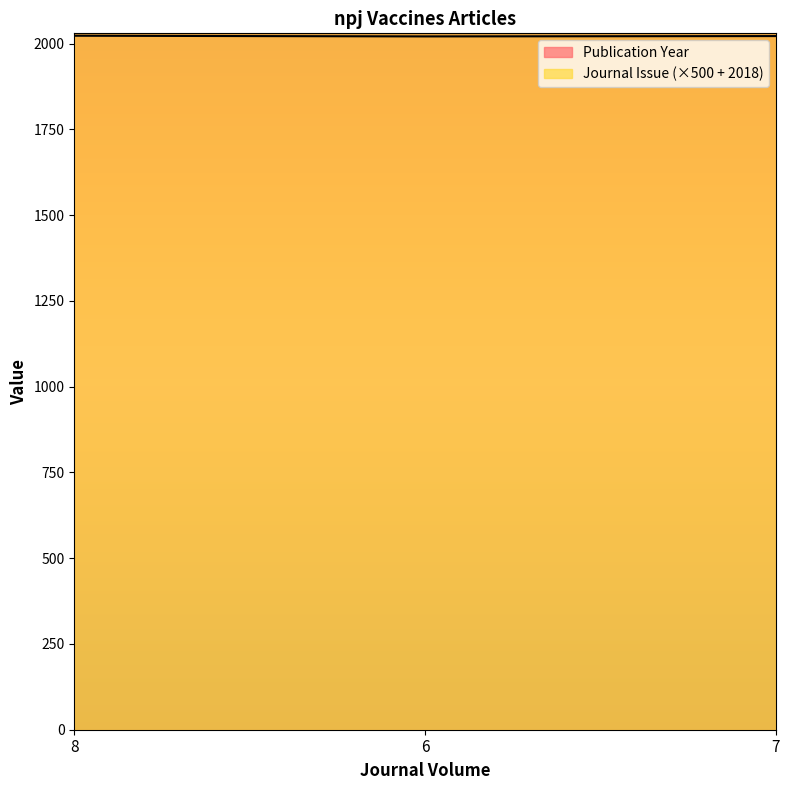

Which category has the highest value across all series?

8